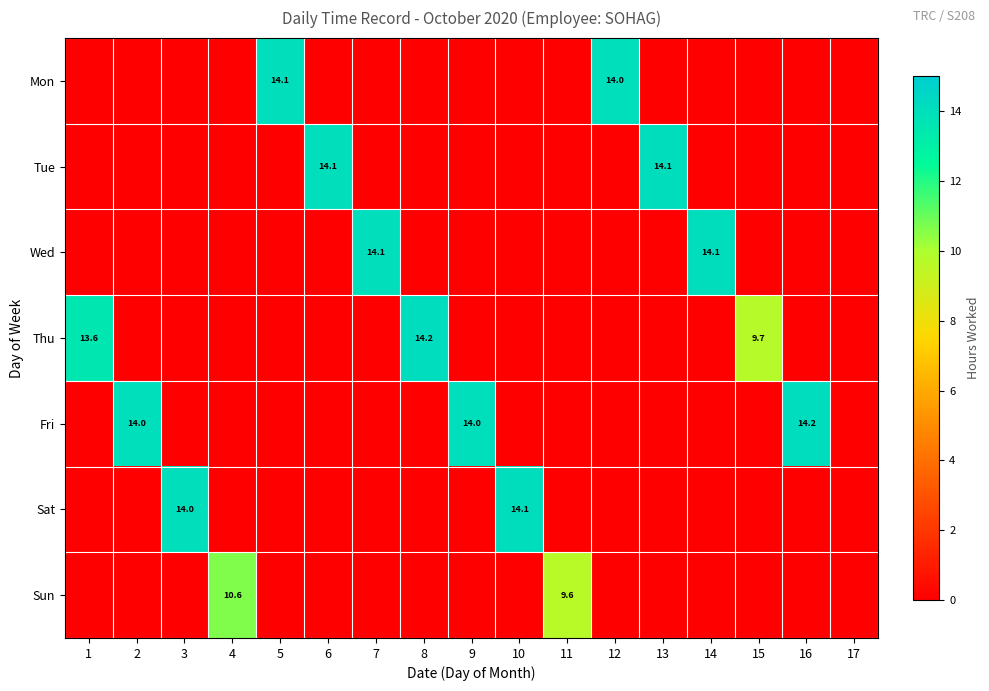

The value of Sun at 4 is 16.7. True or false?

False